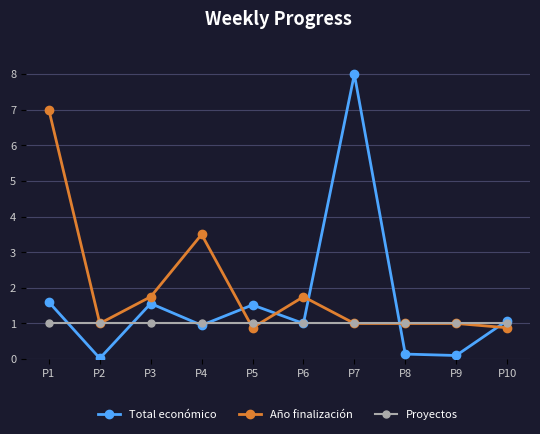

At which category is the sum across all series the highest?

P7